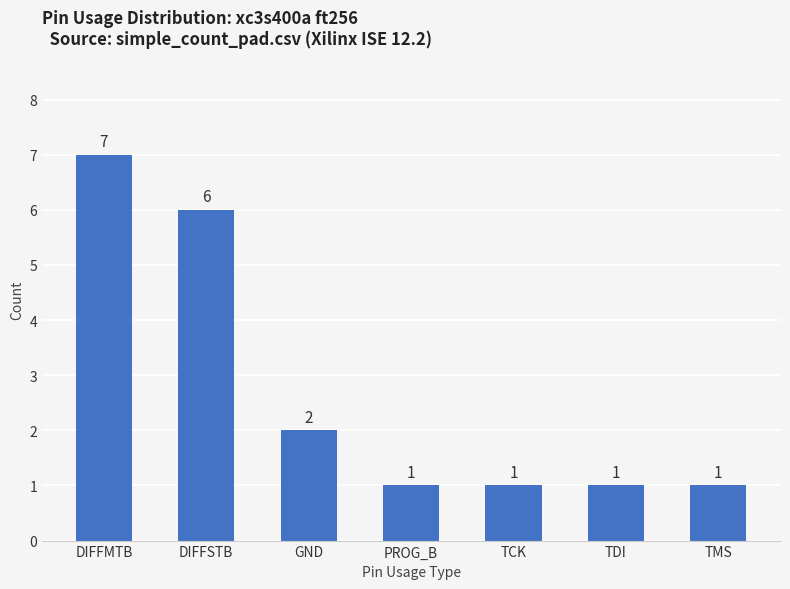

What is the label of the 5th bar from the right?

GND